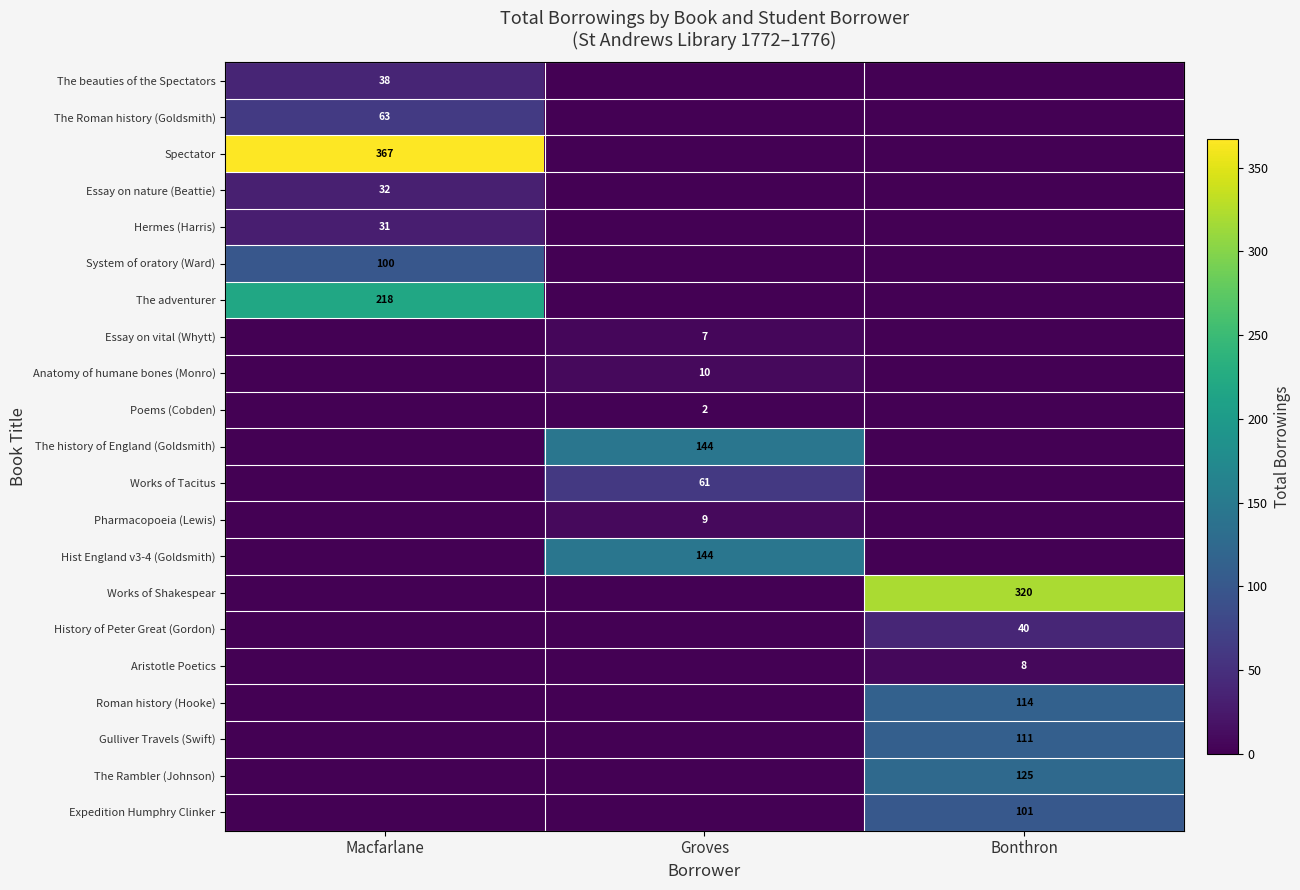

At which category is the sum across all series the highest?

Macfarlane